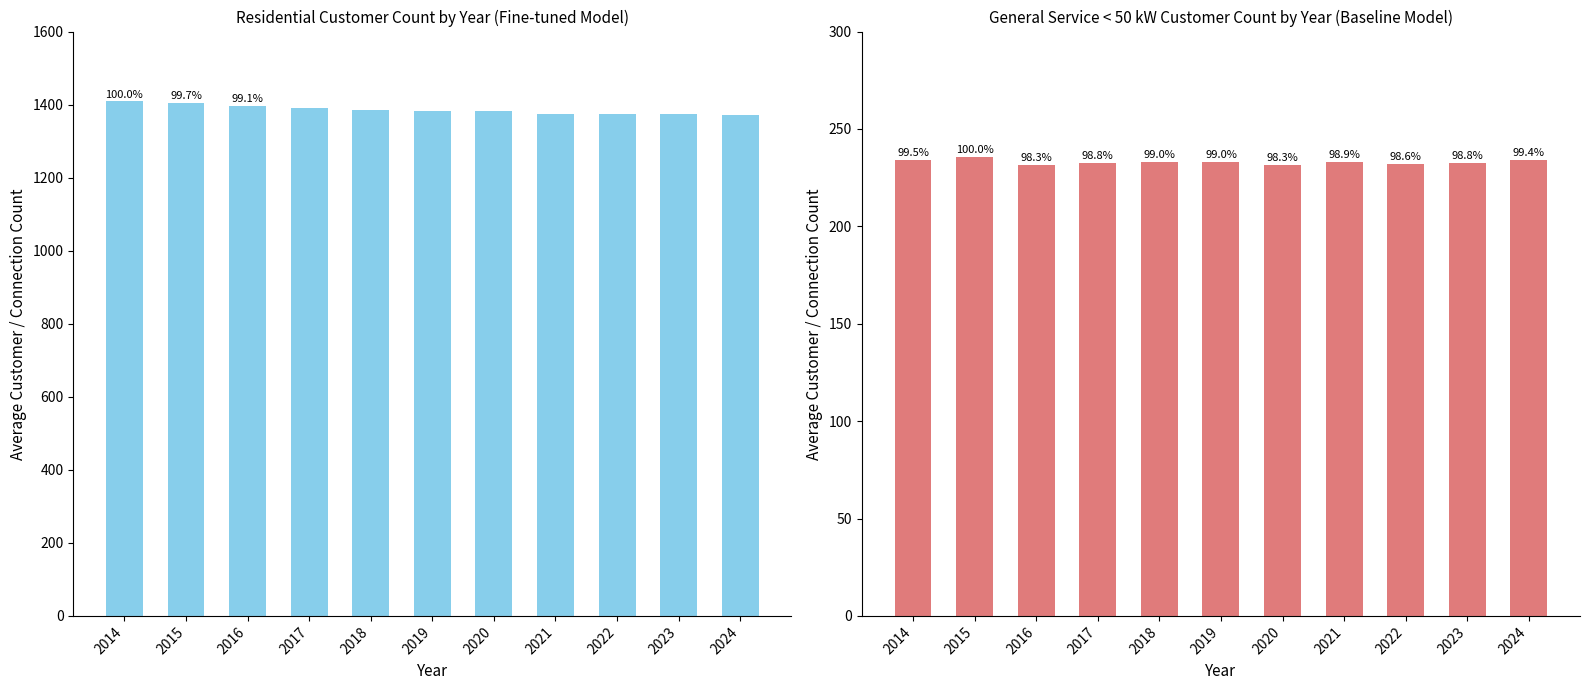

Between 2017 and 2022, which is larger?

2017